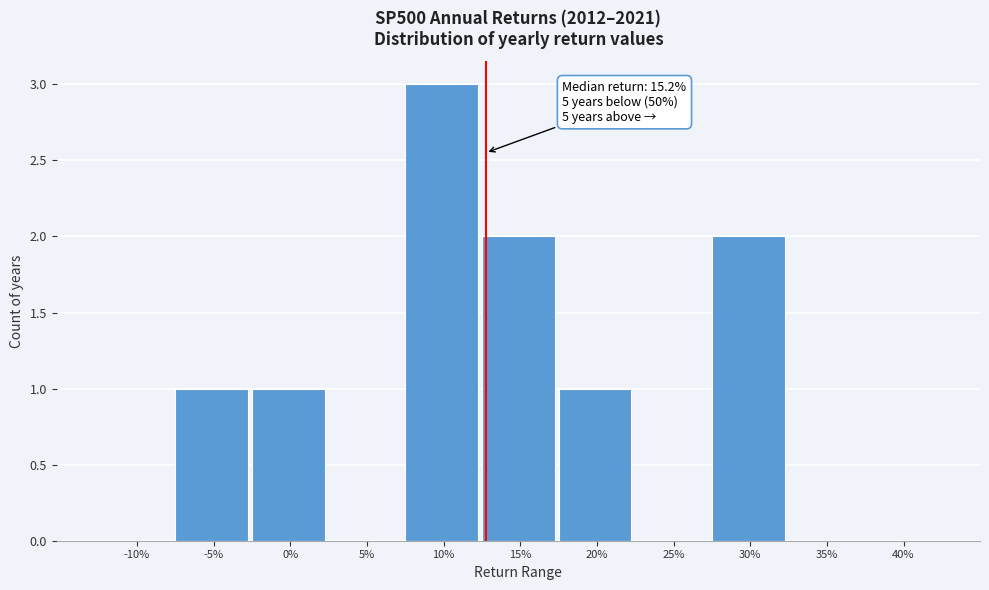

Reading left to right, what are all the values shown in this chart?

-10%=0	-5%=1	0%=1	5%=0	10%=3	15%=2	20%=1	25%=0	30%=2	35%=0	40%=0